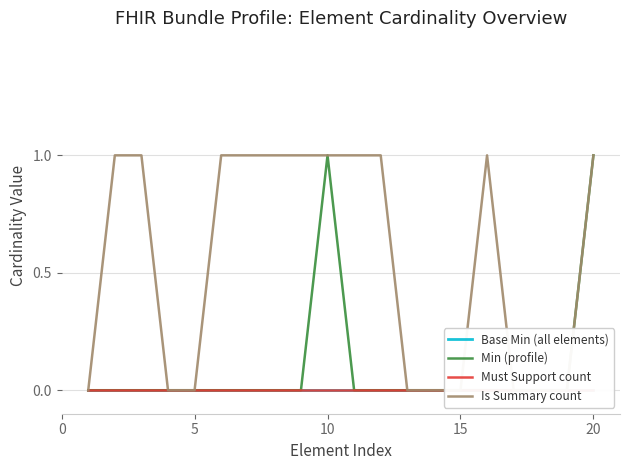

How many positive values does the Is Summary count series have?

11